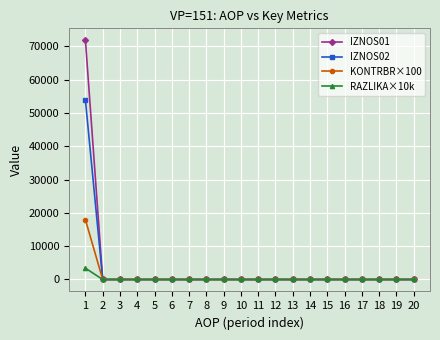

What is the highest value of the KONTRBR×100 series?

17924.1